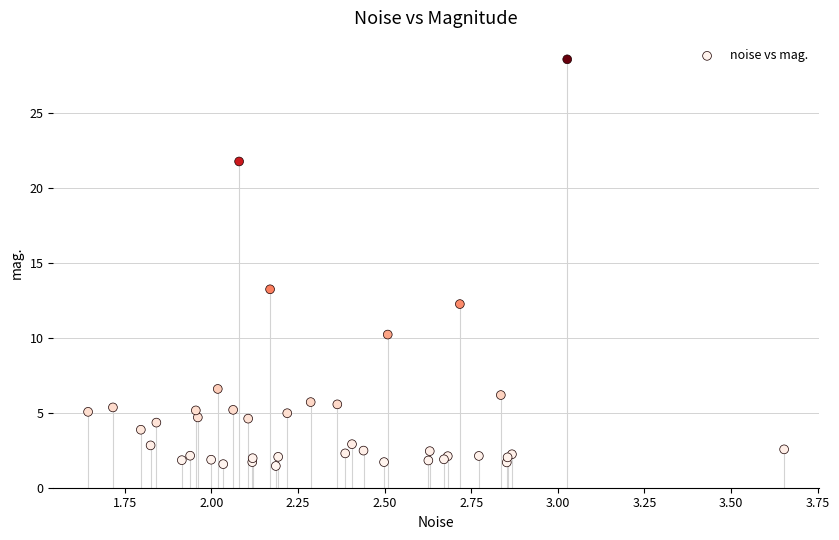

What Y value in the scatter plot is closest to 15?

13.2